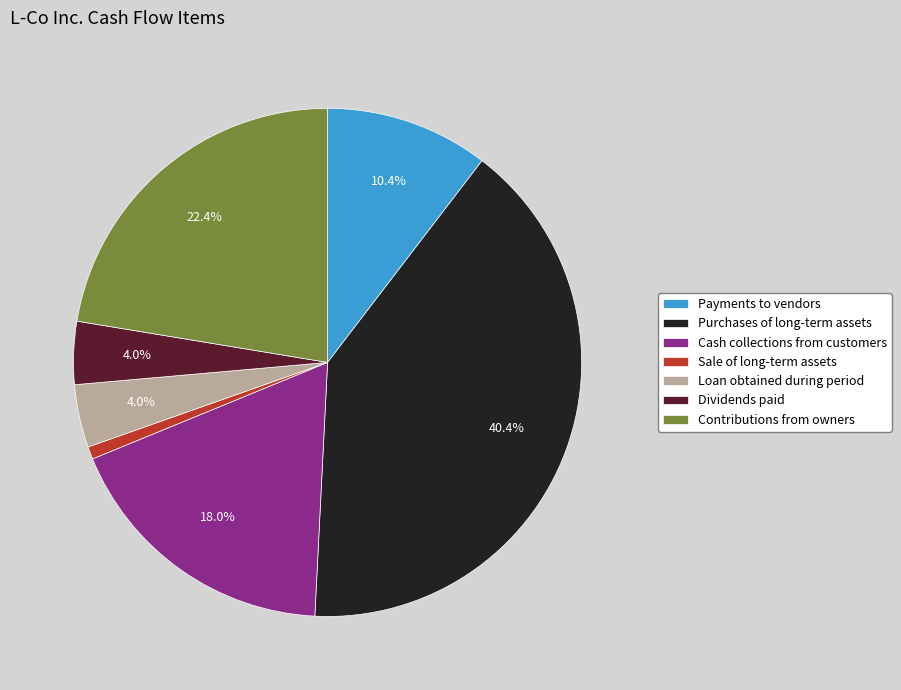

To the nearest percent, what percentage of the pie is Payments to vendors?

10%